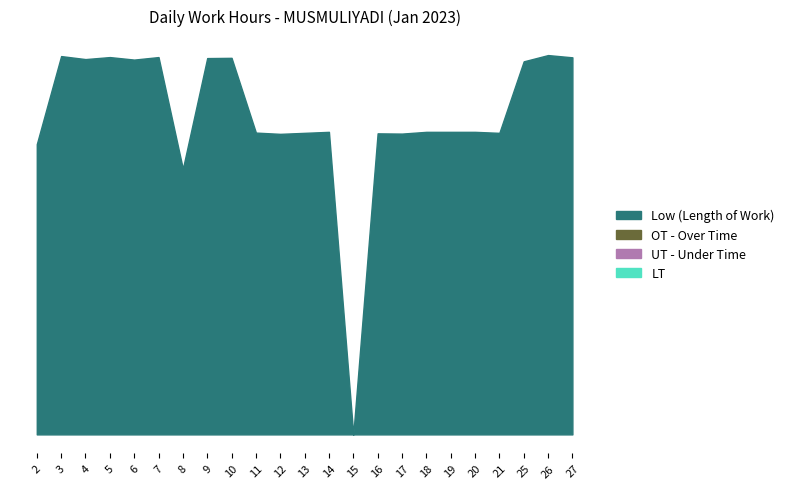

Reading left to right, what are all the values shown in this chart?

11.6	15.1	15.0	15.0	14.9	15.0	10.6	15.0	15.0	12.0	12.0	12.0	12.1	0.0	12.0	12.0	12.1	12.1	12.1	12.0	14.9	15.1	15.0